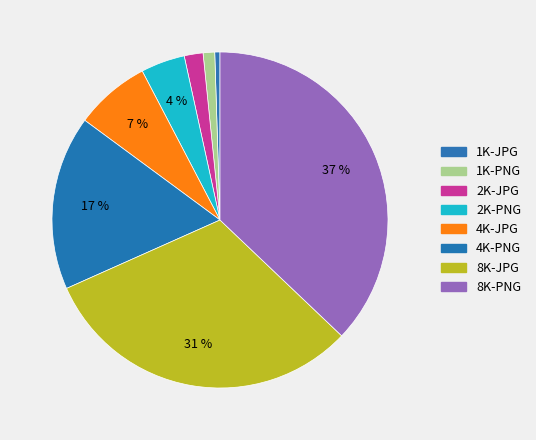

How many slices are in this pie chart?

8